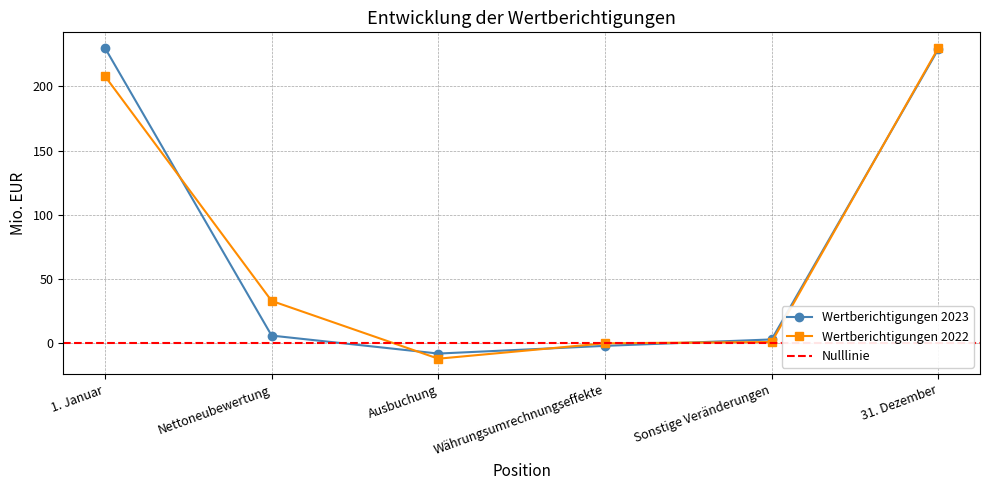

Which has a higher value, Ausbuchung or 31. Dezember?

31. Dezember